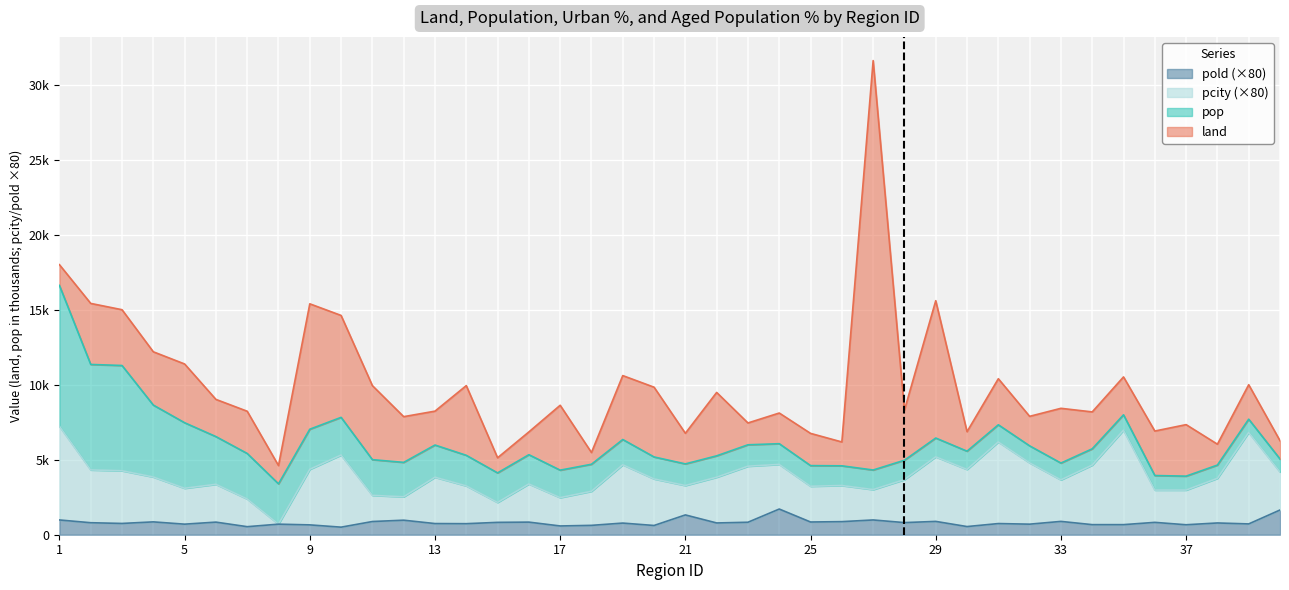

Is it true that pold equals 1308 at 22?

False